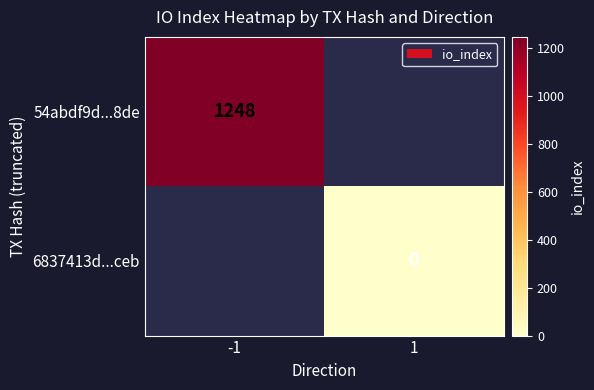

At how many categories does at least one series exceed 382?

1